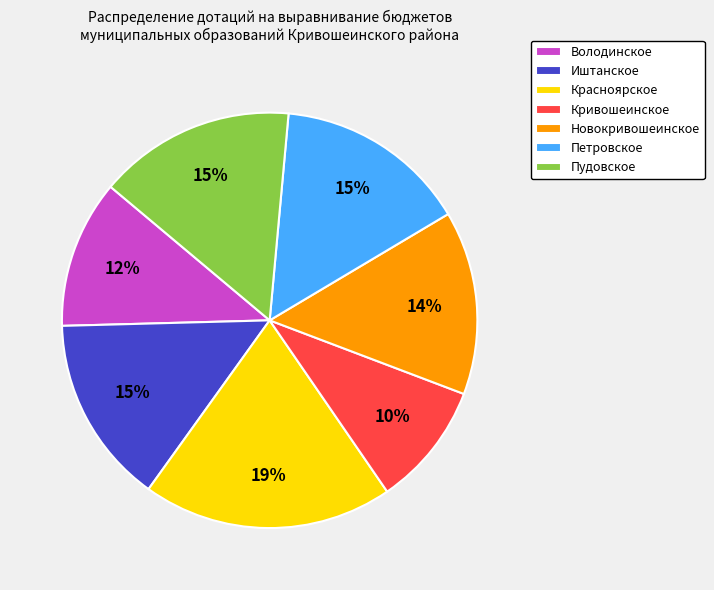

Approximately how many times larger is the value at Кривошеинское compared to Володинское?

0.8